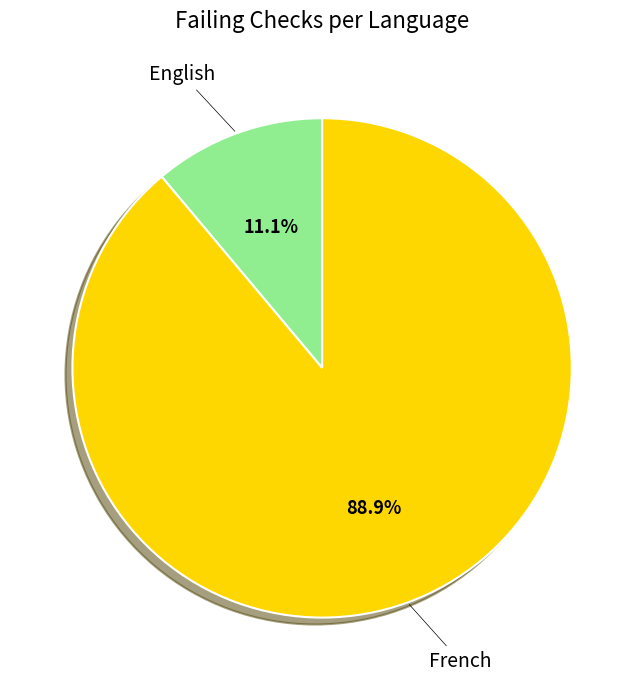

How many slices are in this pie chart?

2